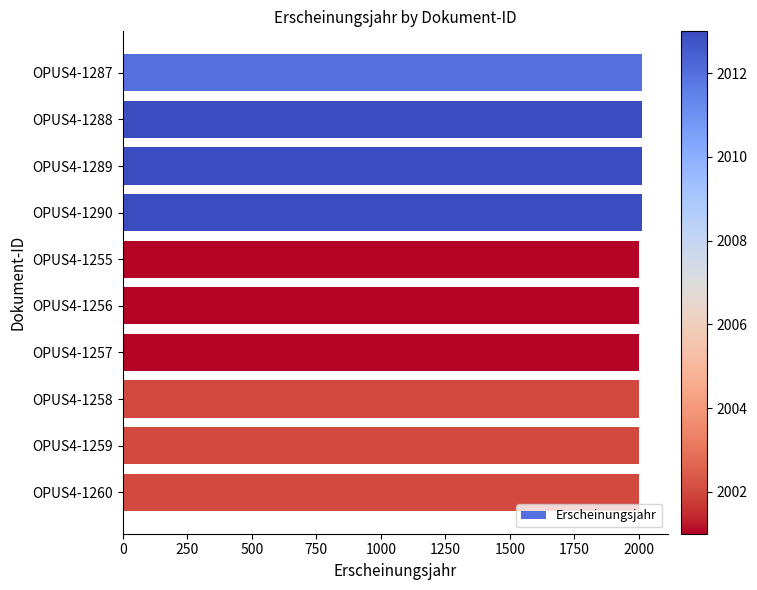

What is the maximum value shown in the chart?

2013